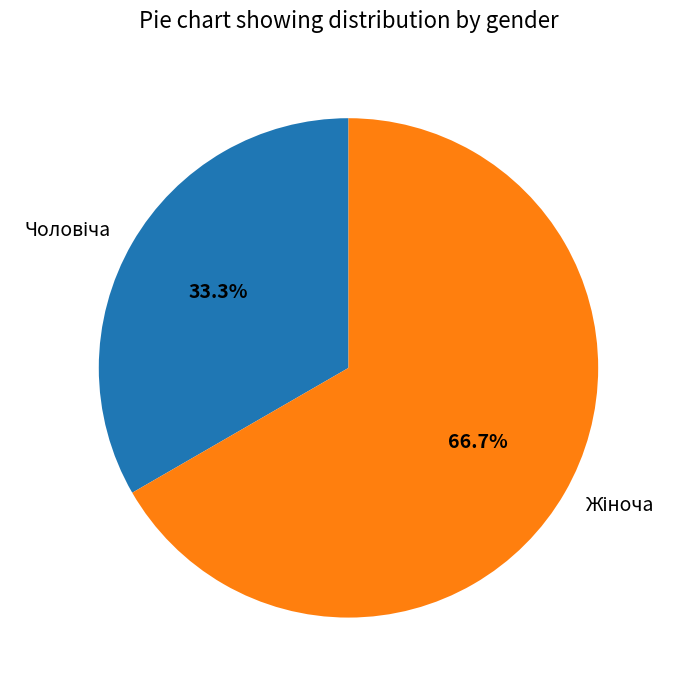

Is there a majority slice in this chart?

Yes